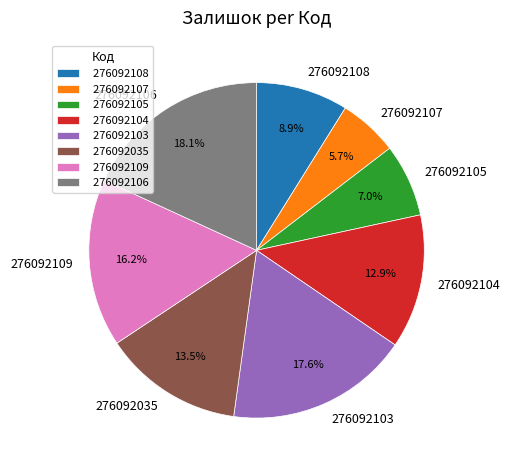

What percentage is the 276092104 slice, to the nearest percent?

13%